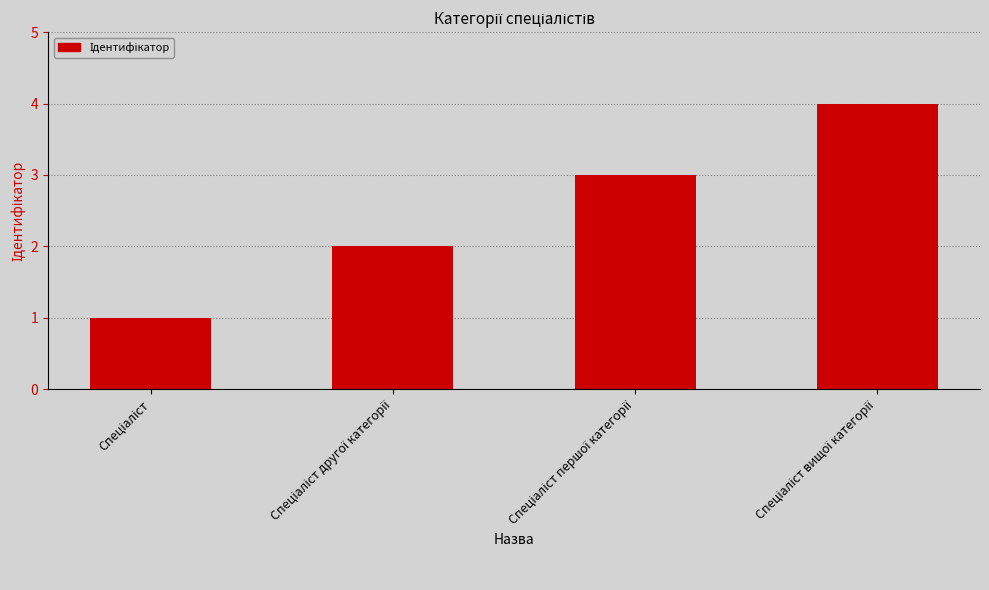

How many distinct data groups are displayed?

1